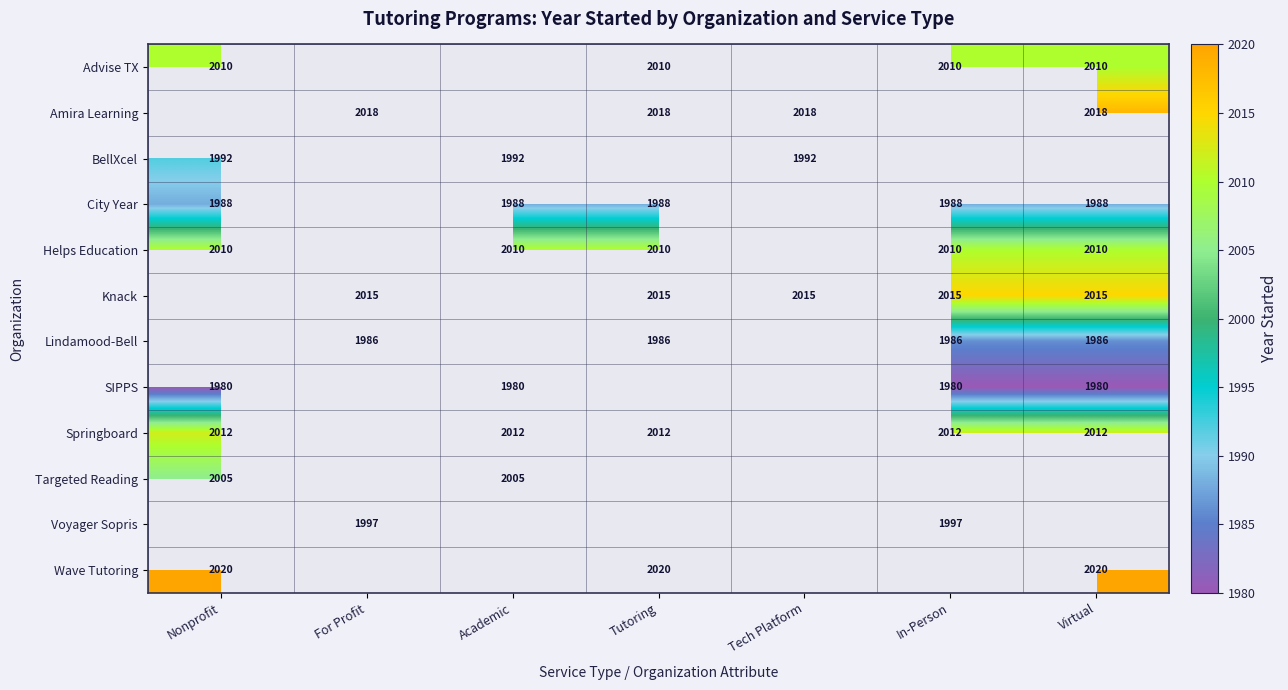

The value of Advise TX at Nonprofit is 2960. True or false?

False